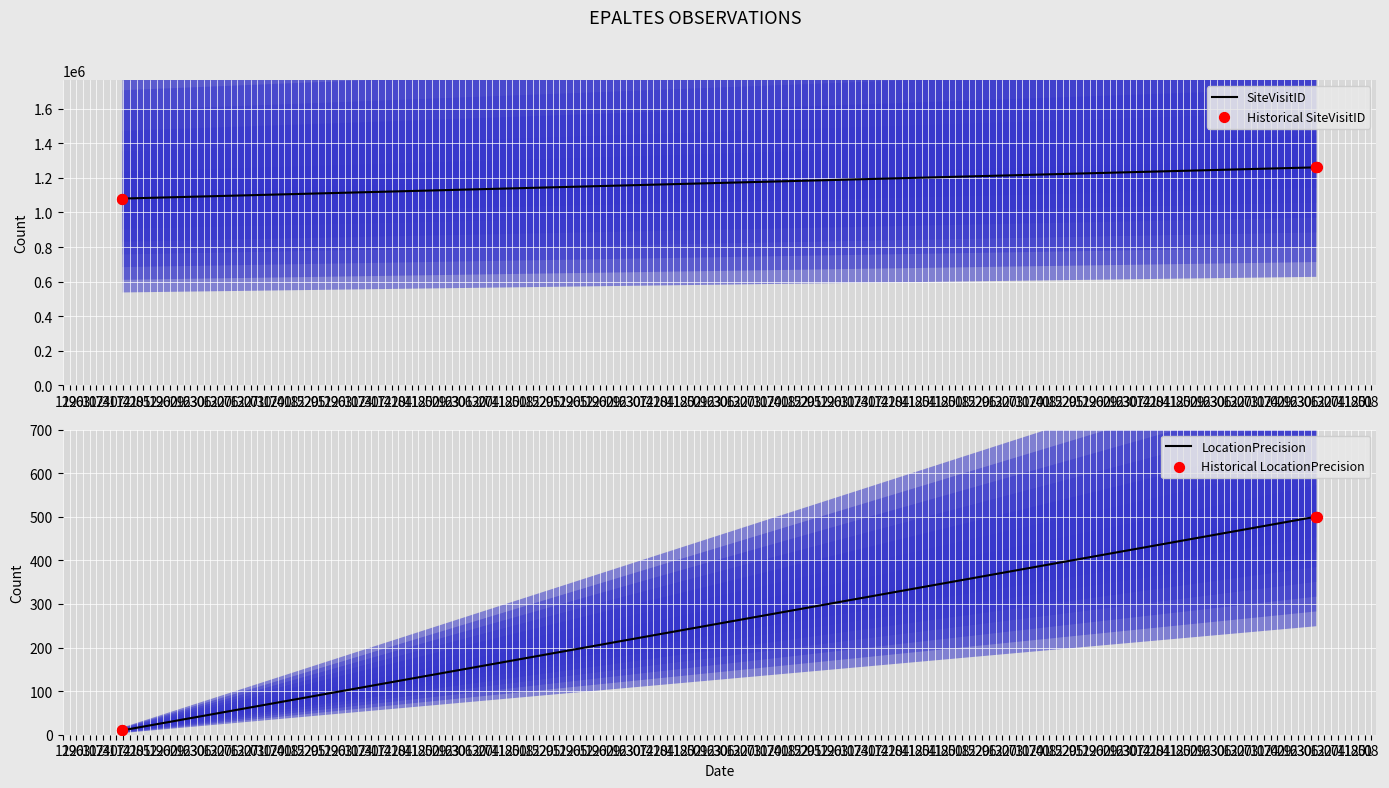

At how many categories does at least one series exceed 38937?

6